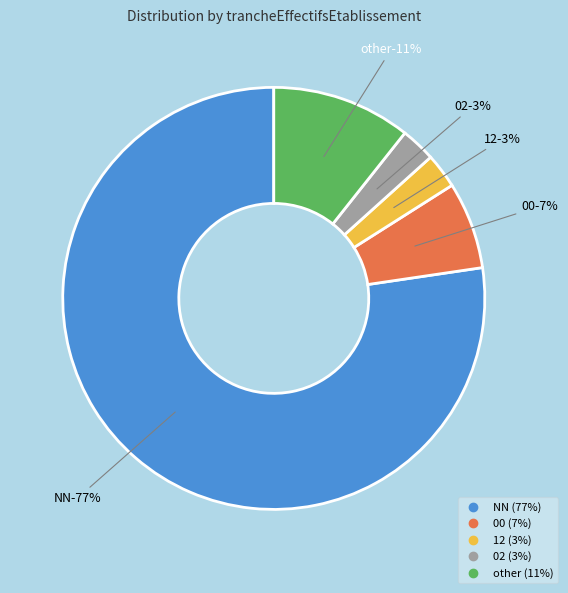

Is there any slice that represents more than half of the pie?

Yes